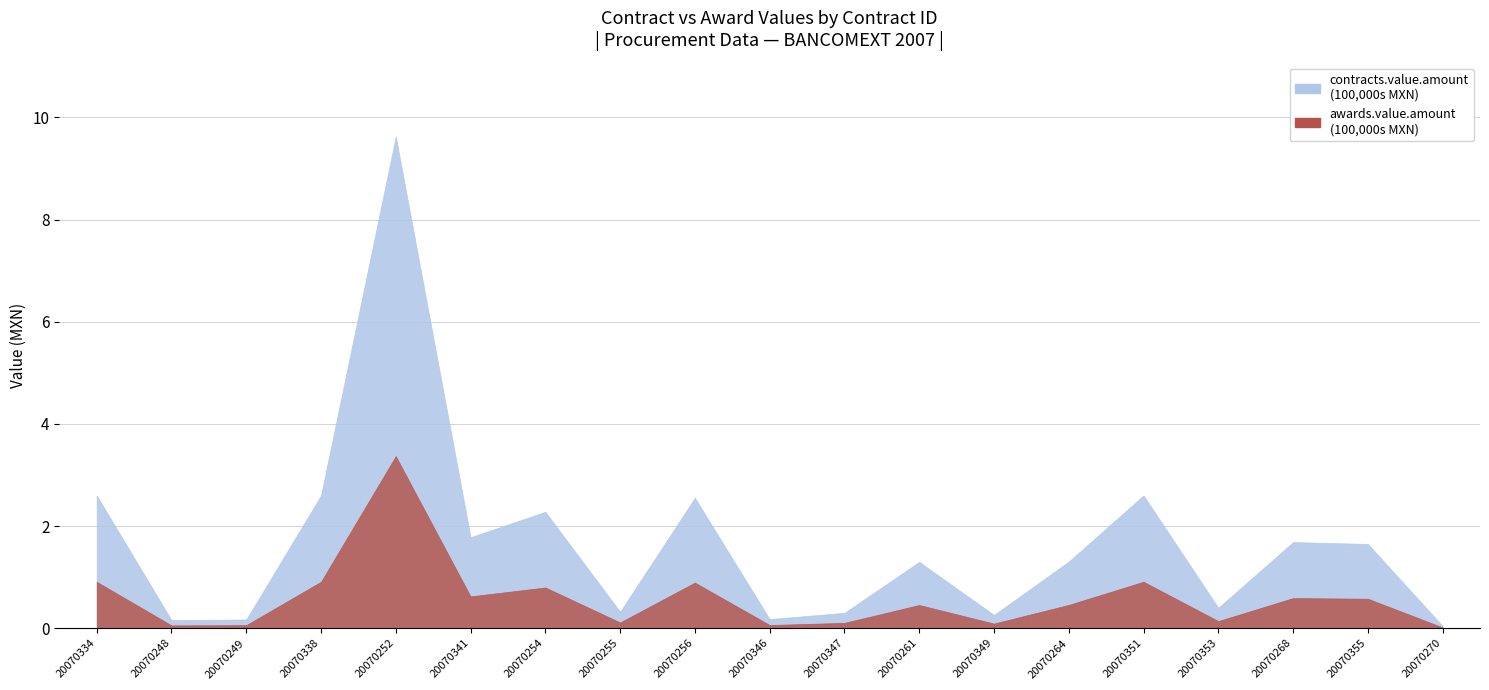

True or false: contracts.value.amount and awards.value.amount intersect in this chart.

False